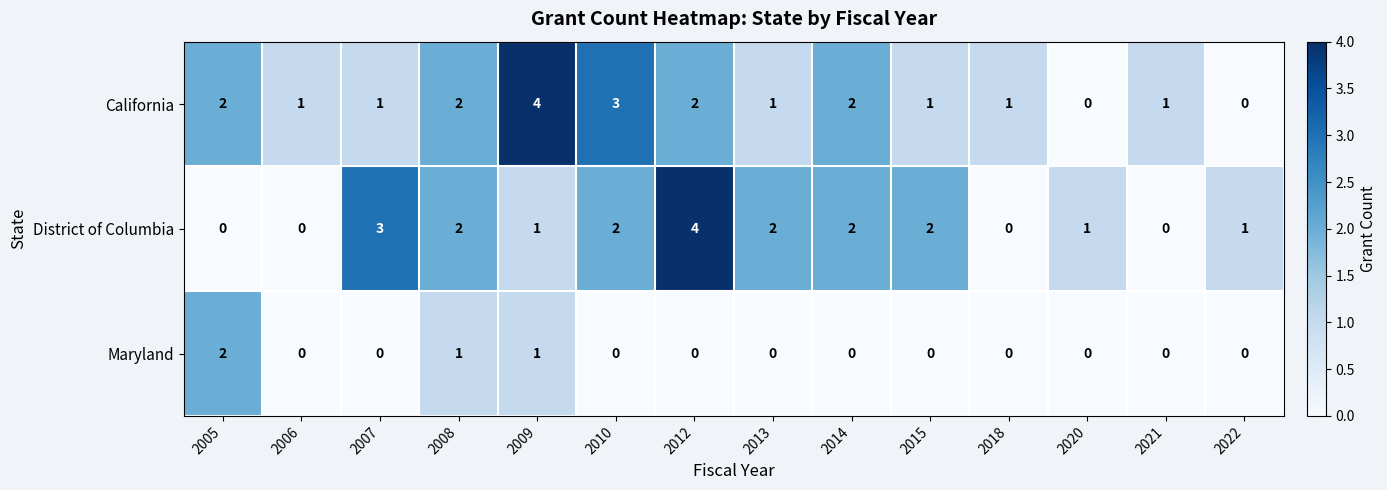

At 2012, list the series in order from smallest to largest.

Maryland, California, District of Columbia